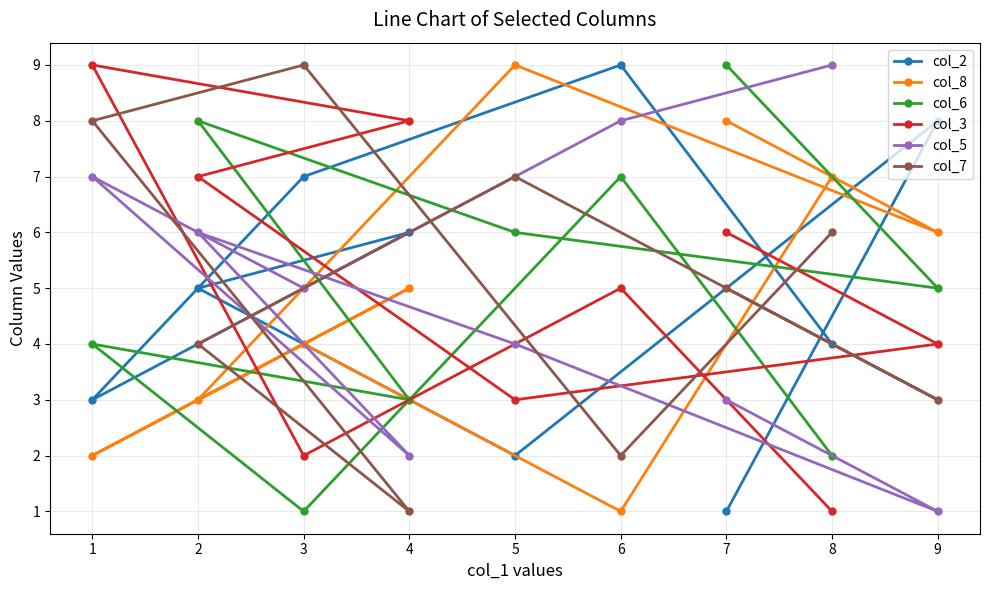

Which series has the largest total across all categories?

col_2